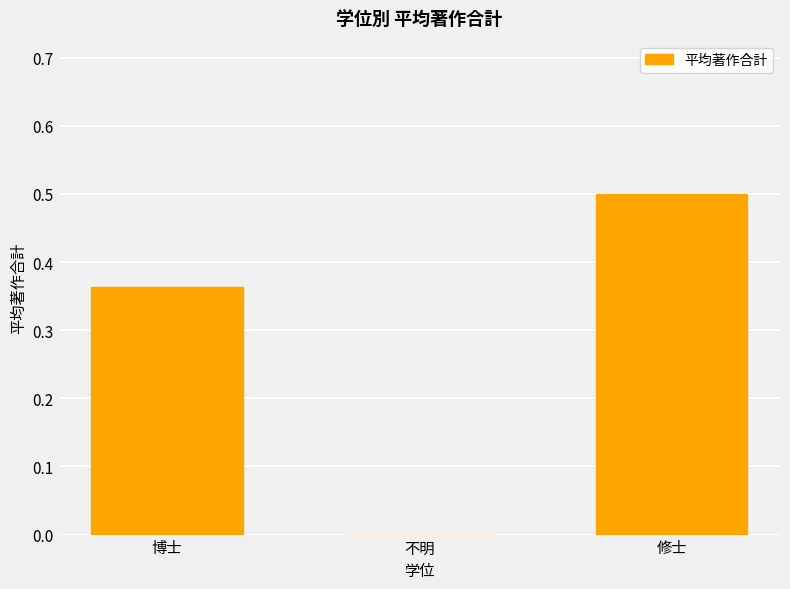

Between 修士 and 不明, which is larger?

修士